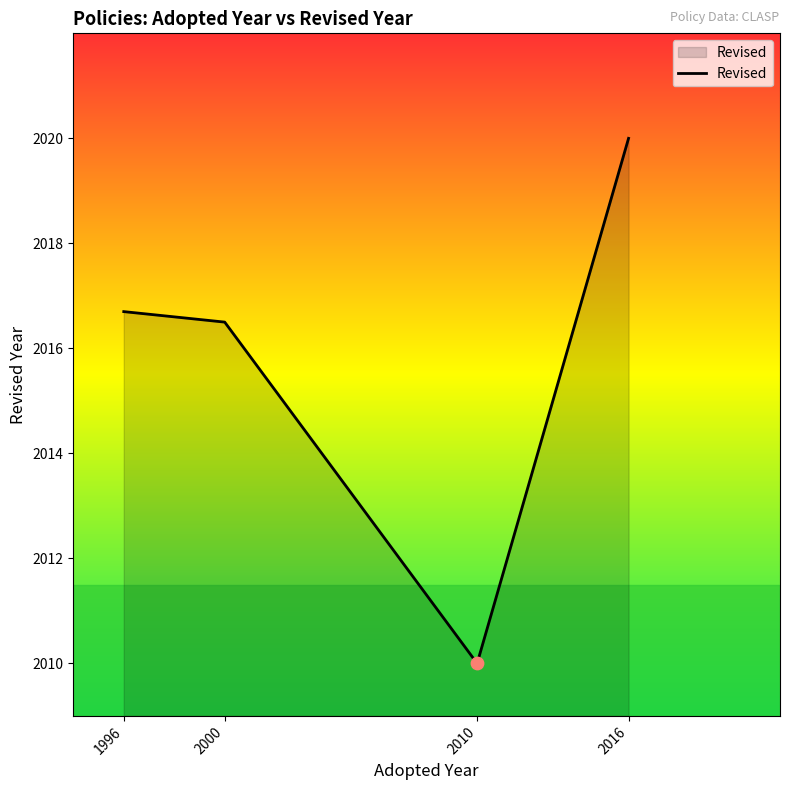

Approximately how many times larger is the value at 2010 compared to 2000?

1.0